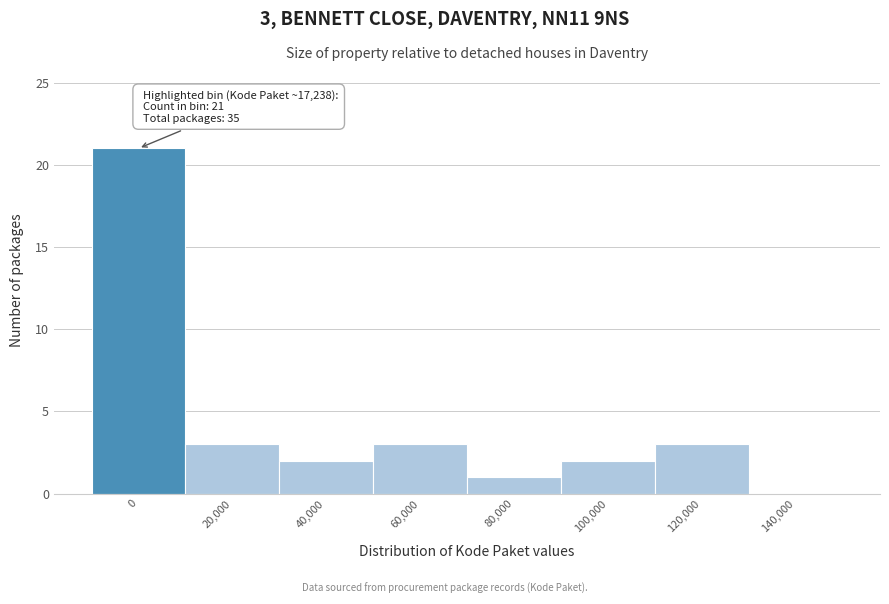

Reading left to right, list all the values displayed in this chart.

0=21	20,000=3	40,000=2	60,000=3	80,000=1	100,000=2	120,000=3	140,000=0